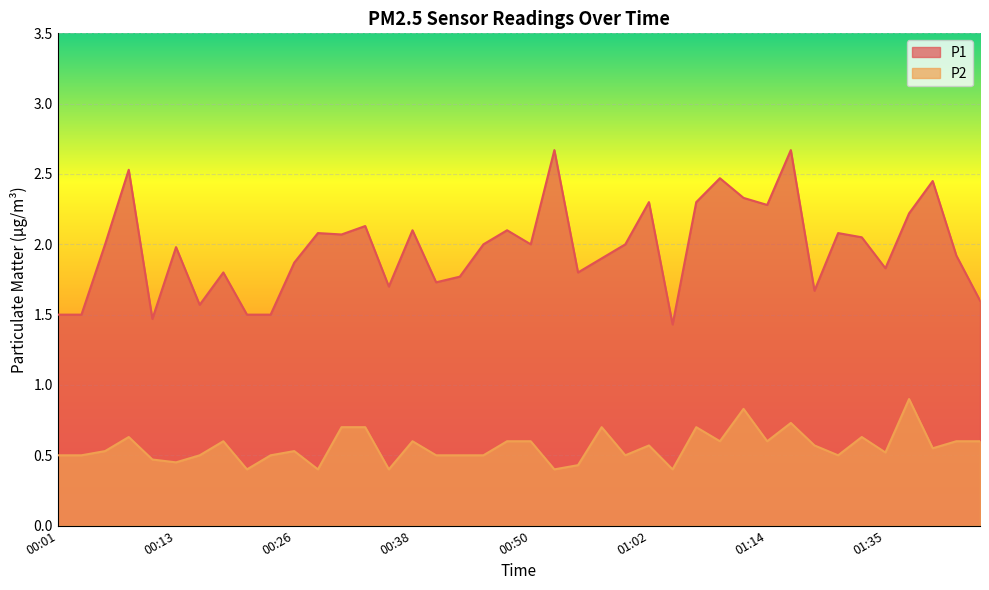

At 01:22, list the series in order from smallest to largest.

P2, P1